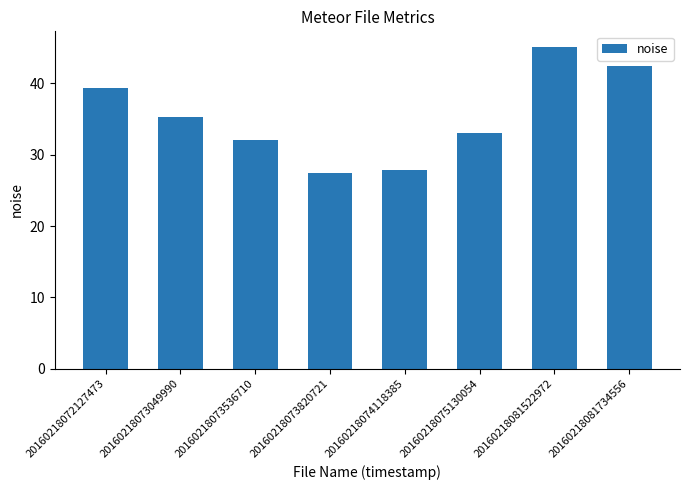

List the labels in order of value, largest first.

20160218081522972, 20160218081734556, 20160218072127473, 20160218073049990, 20160218075130054, 20160218073536710, 20160218074118385, 20160218073820721